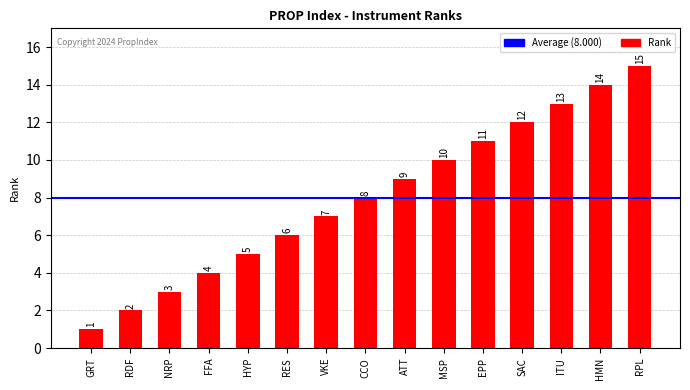

What is the difference between the second highest and second lowest values?

12